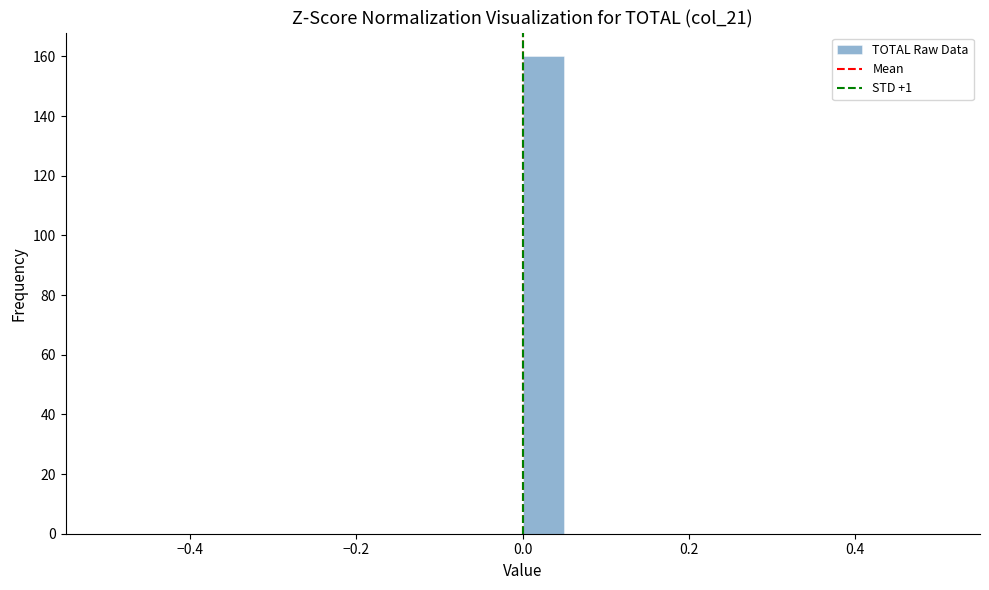

Around what value on the x-axis is the tallest bar? Give the approximate position of its centre, as read against the axis.

0.02